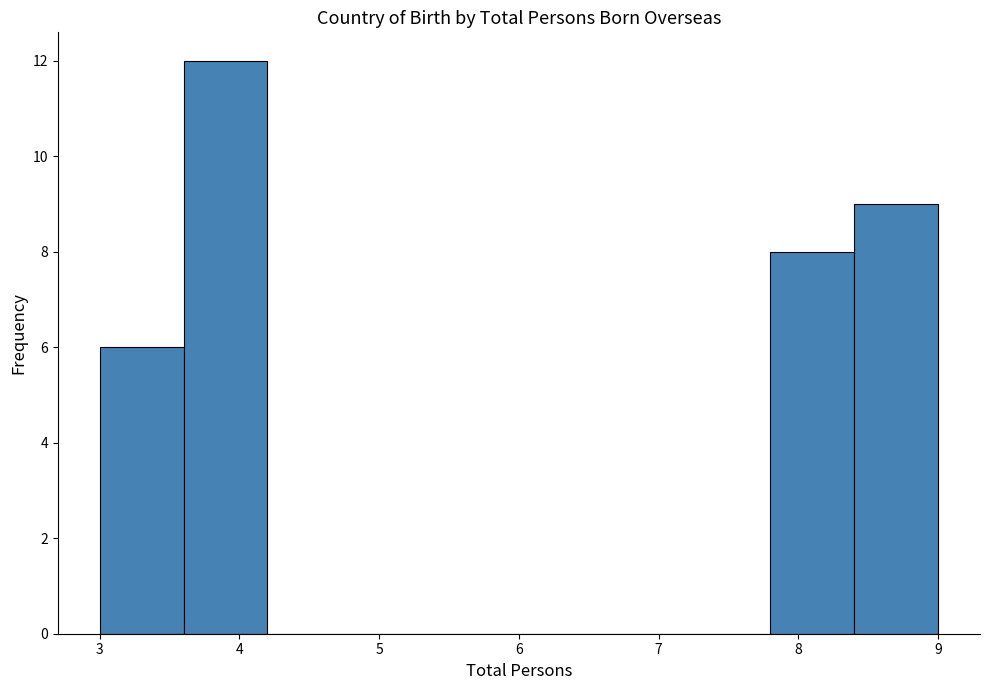

What is the height of the bar covering 7.8 to 8.4 on the x-axis? The values are not printed on the chart, so give them approximately, as read against the axis.

8